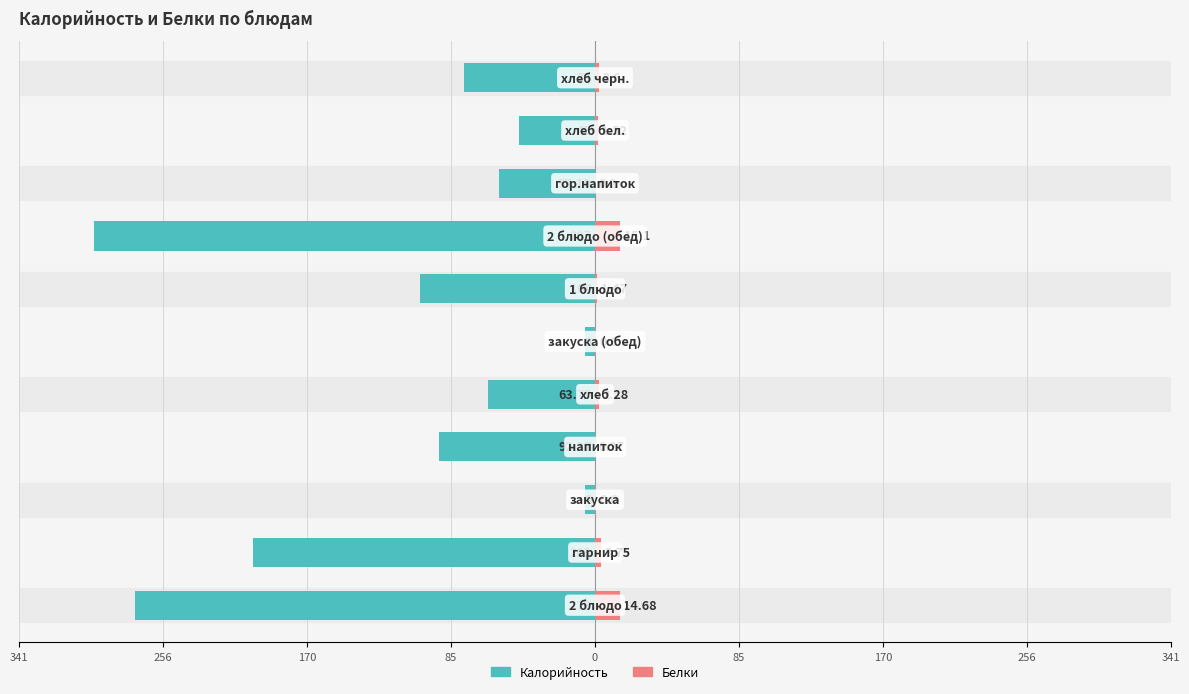

What is the minimum value shown in the chart?

-297.0